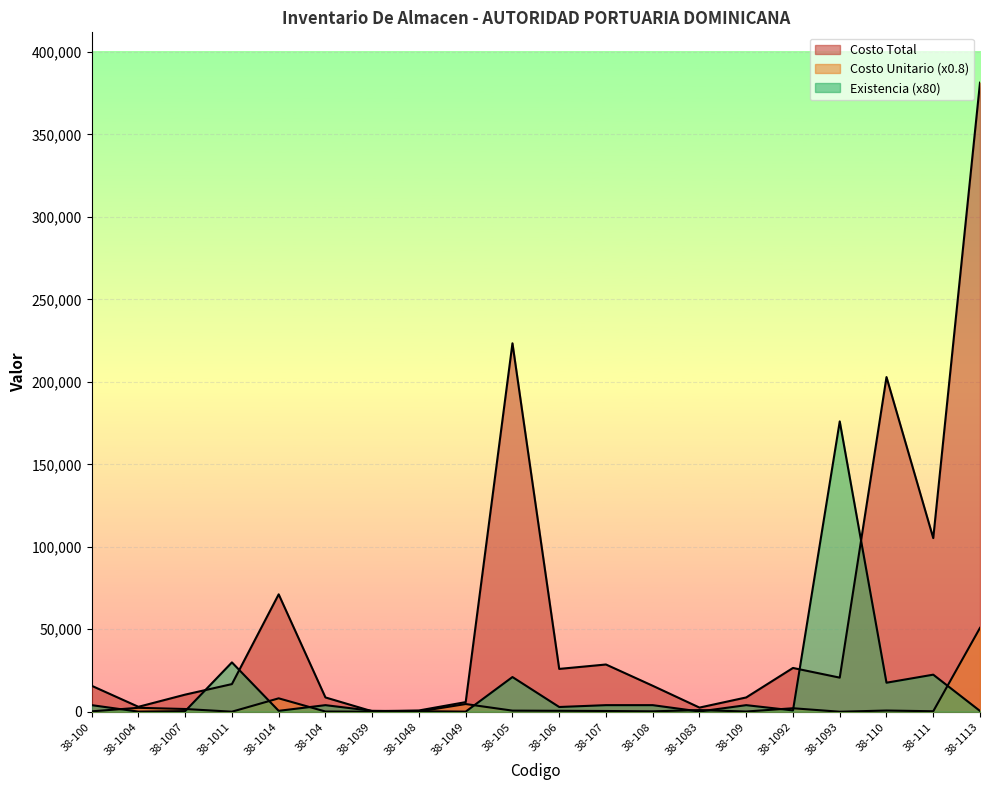

What is the difference between the second highest and second lowest values in the Existencia series?

29840.0